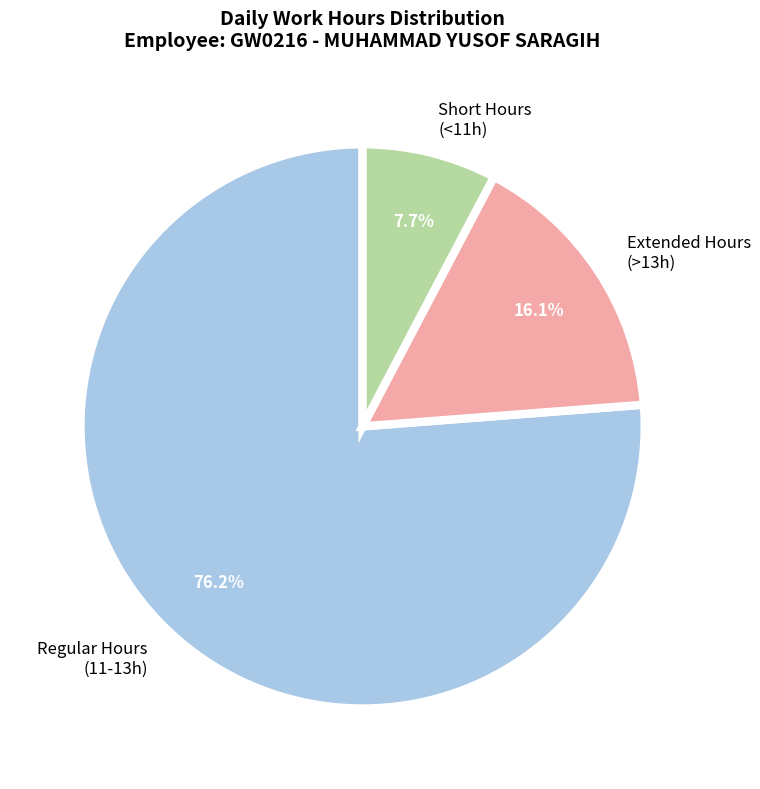

Does any single category account for the majority?

Yes